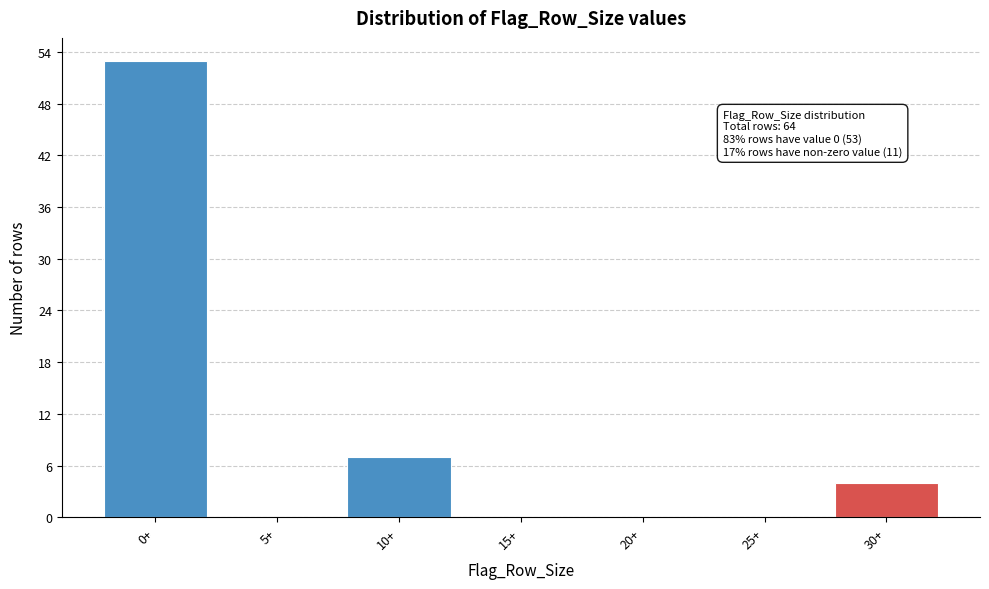

Reading left to right, transcribe all the data shown in this chart.

0+=53	5+=0	10+=7	15+=0	20+=0	25+=0	30+=4